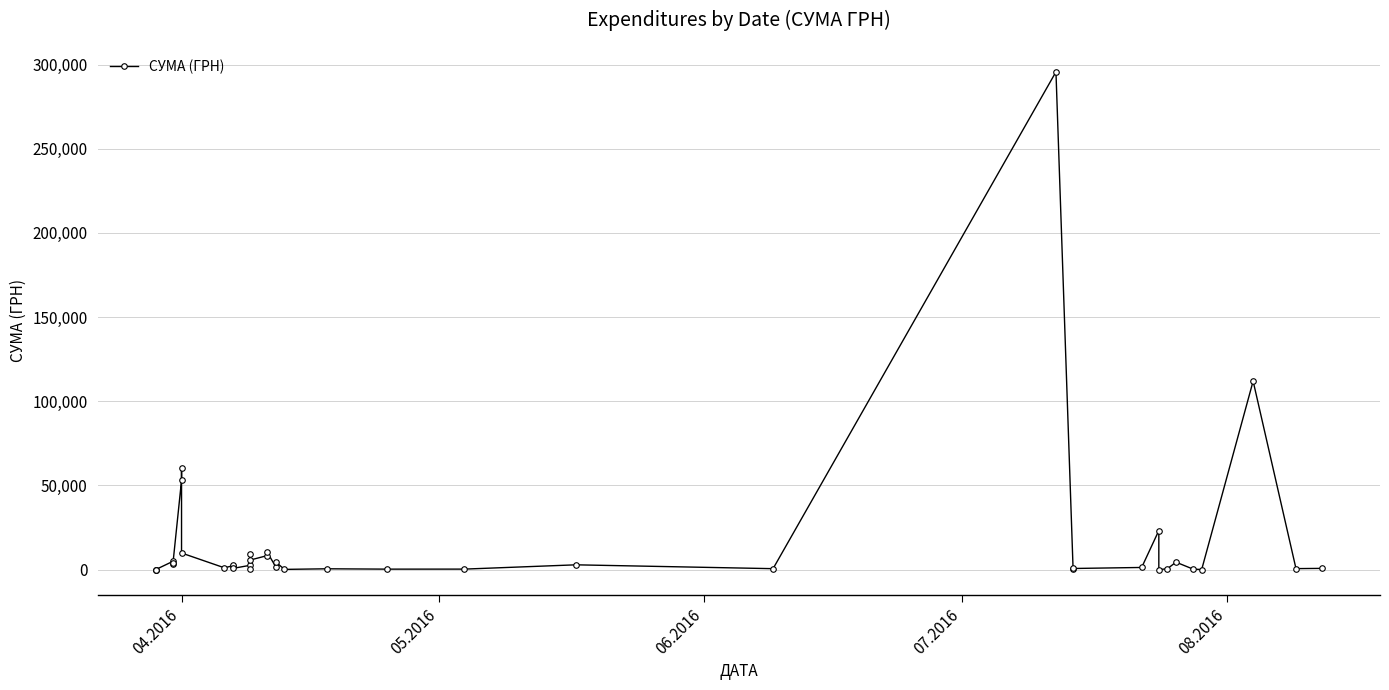

How many points are lower than both their immediate neighbors (excluding endpoints)?

14